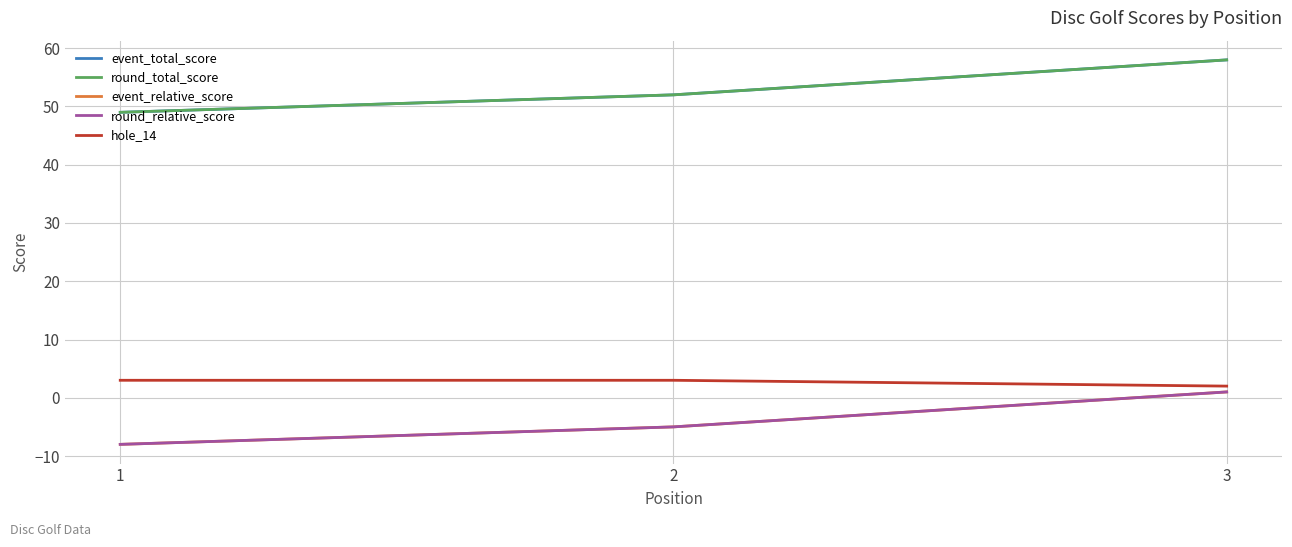

At which label is hole_14 closest to 2?

3